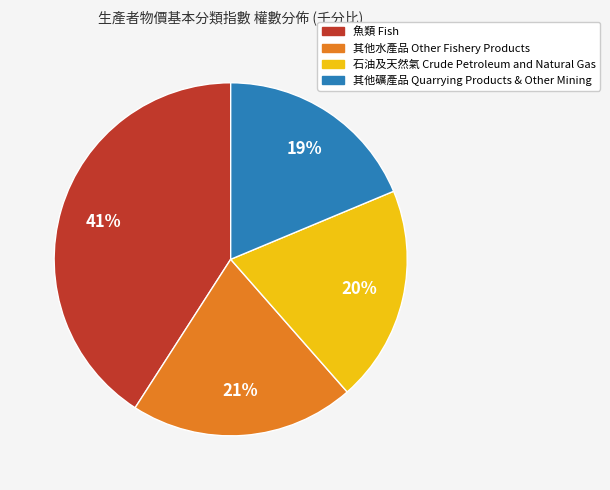

Which has a higher value, 魚類 Fish or 其他水產品 Other Fishery Products?

魚類 Fish